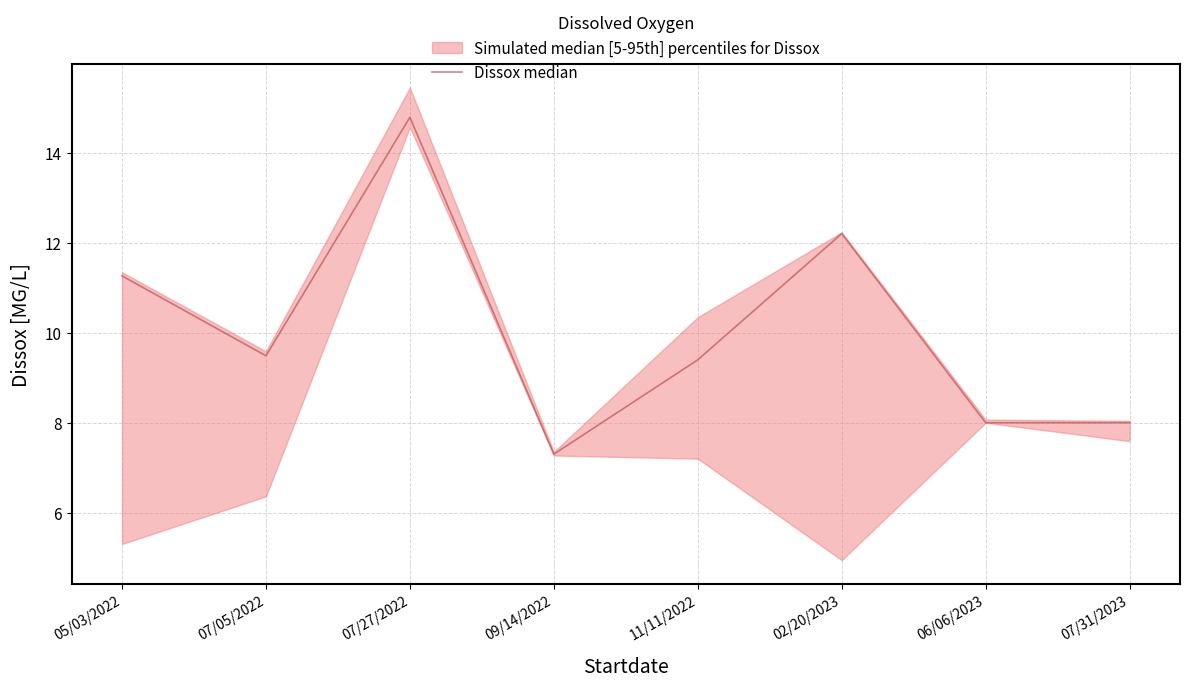

What is the difference between the second highest and second lowest values?

4.2